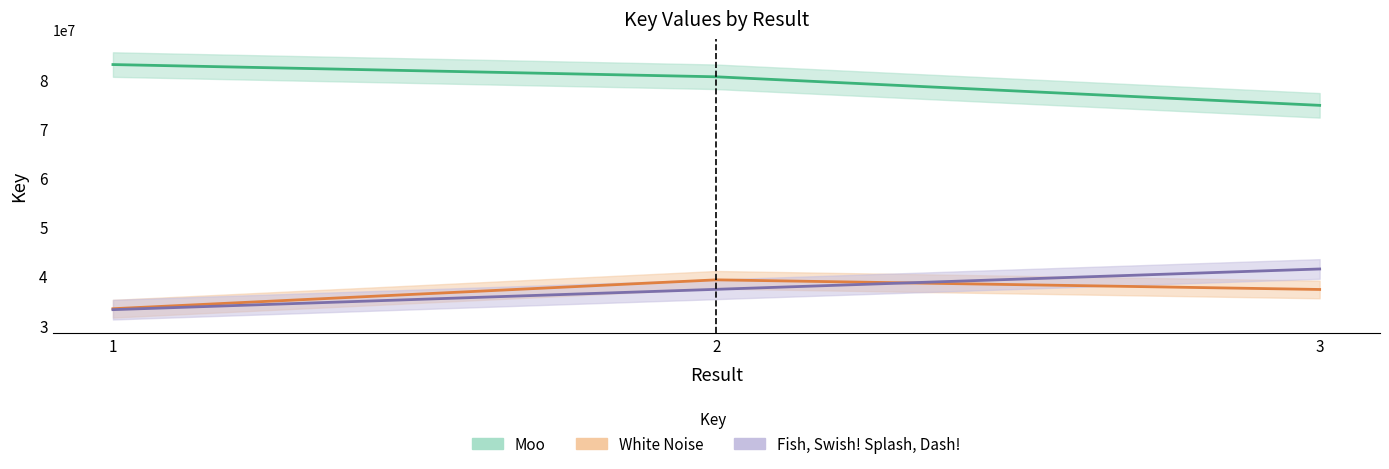

Is the value of Fish, Swish! Splash, Dash! at 2 greater than the value of White Noise at 3?

Yes